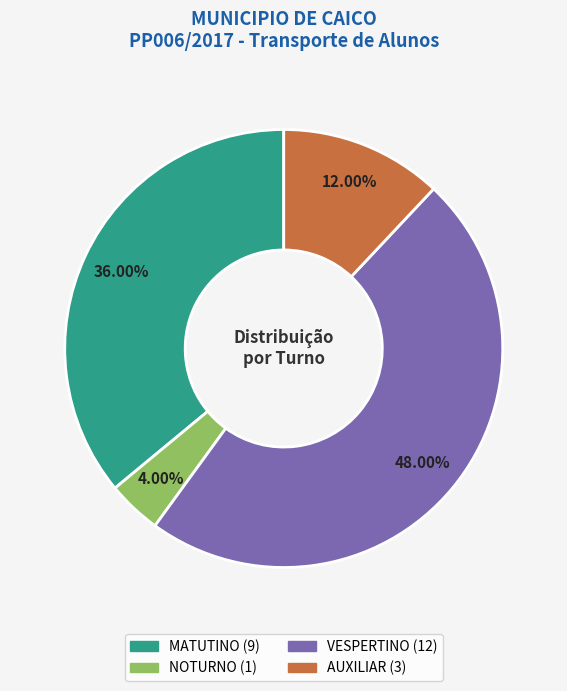

What percentage is NOT represented by MATUTINO?

64.0%